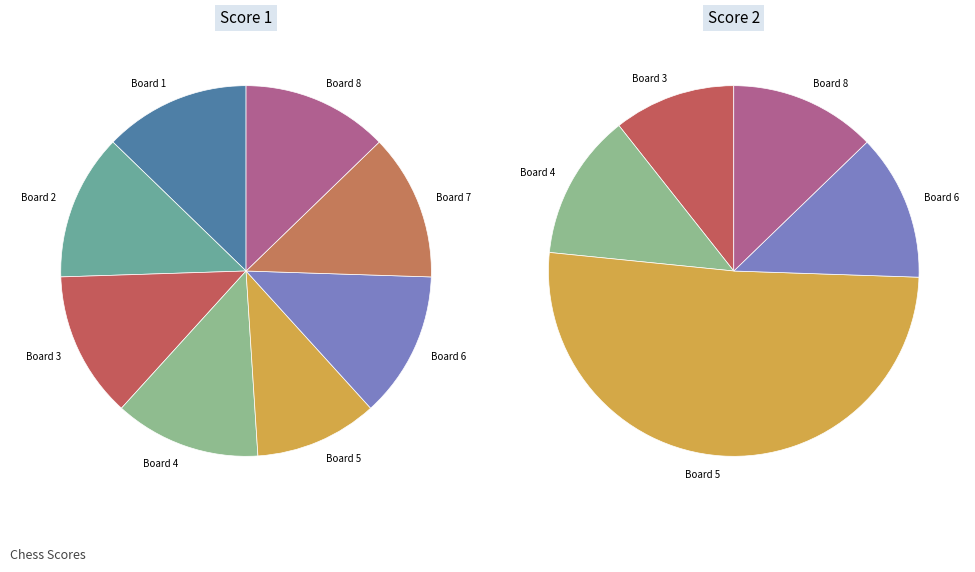

How many segments does this pie chart have?

8